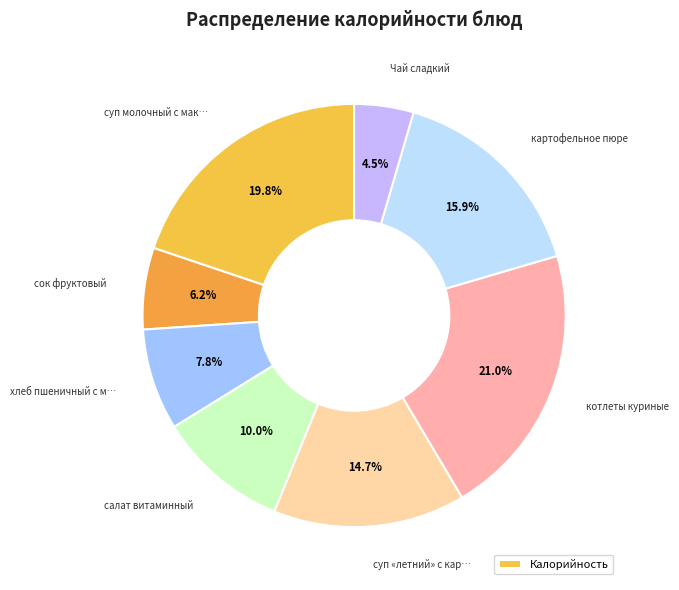

How many segments does this pie chart have?

8